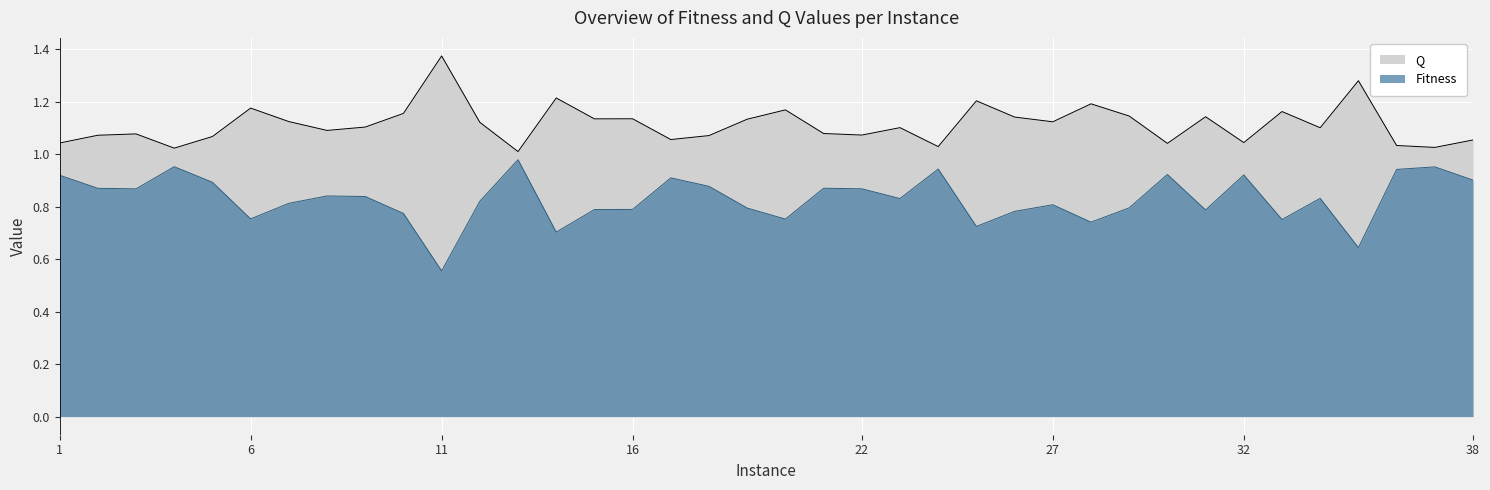

True or false: Fitness has more than 2 interior local peaks.

True